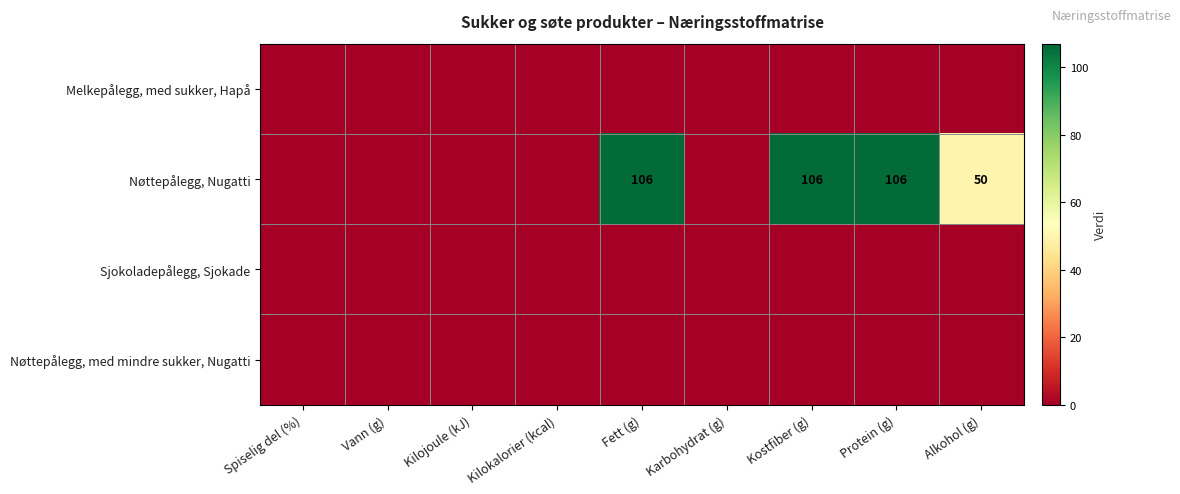

Is it true that Melkepålegg, med sukker, Hapå equals 0 at Spiselig del (%)?

True